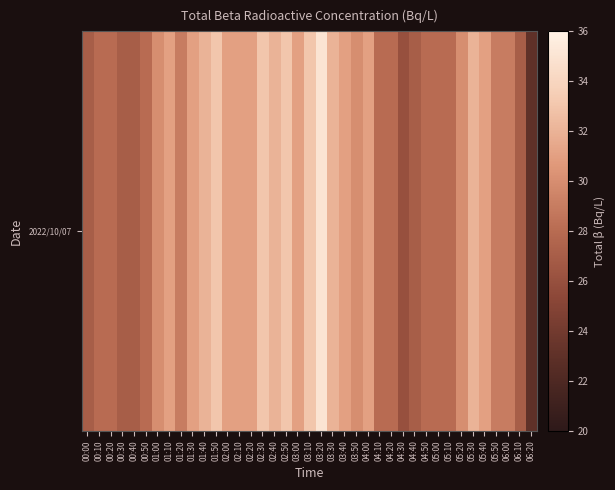

The chart shows a value of 30 at 03:50. True or false?

True